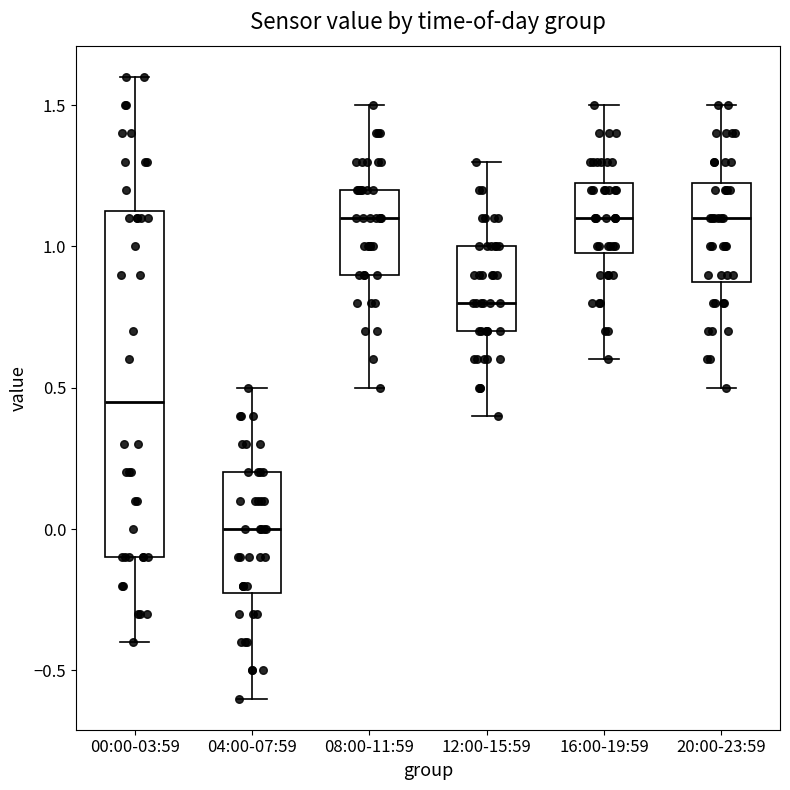

Comparing the boxes themselves (not the whiskers), which one is the tallest?

00:00-03:59